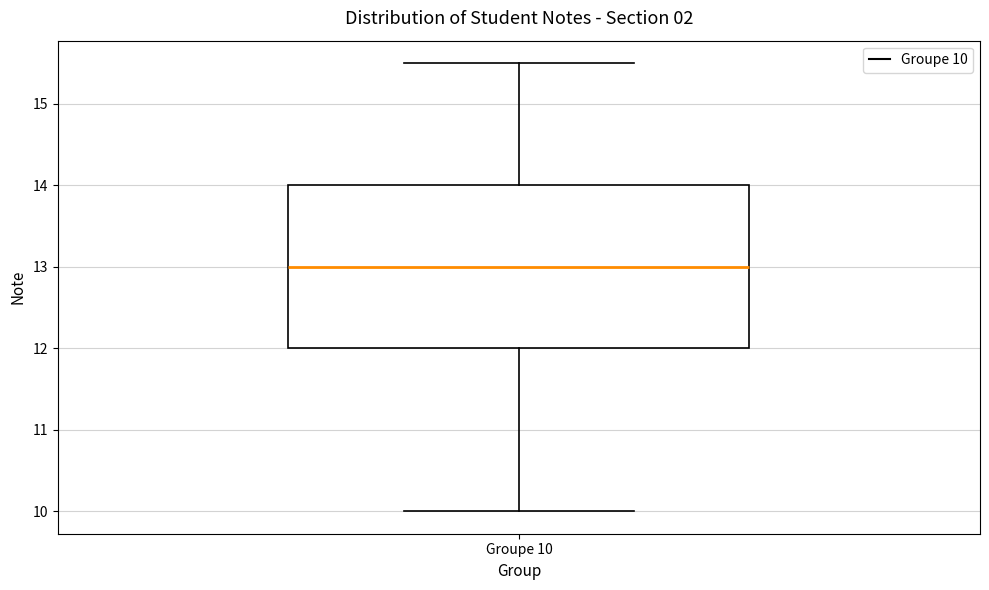

Transcribe this box plot: give where the median line is, the range the box spans, and where the two whiskers end, as read against the y-axis. The values are not printed on the chart, so give them approximately, as read against the axis.

median 13.0, box 12.0 to 14.0, whiskers 10.0 to 15.5